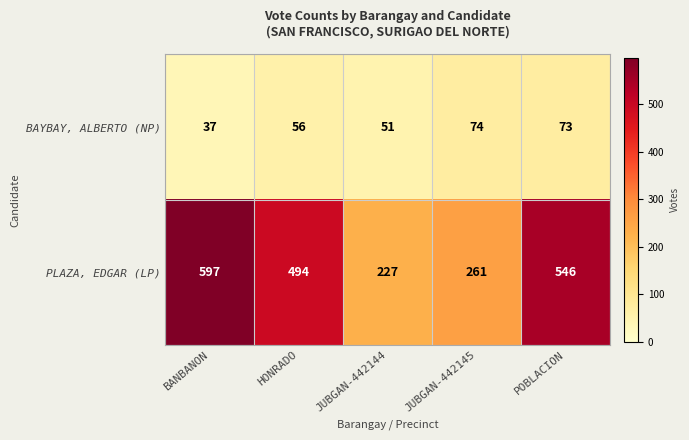

Which series has the largest range (max minus min)?

PLAZA, EDGAR (LP)